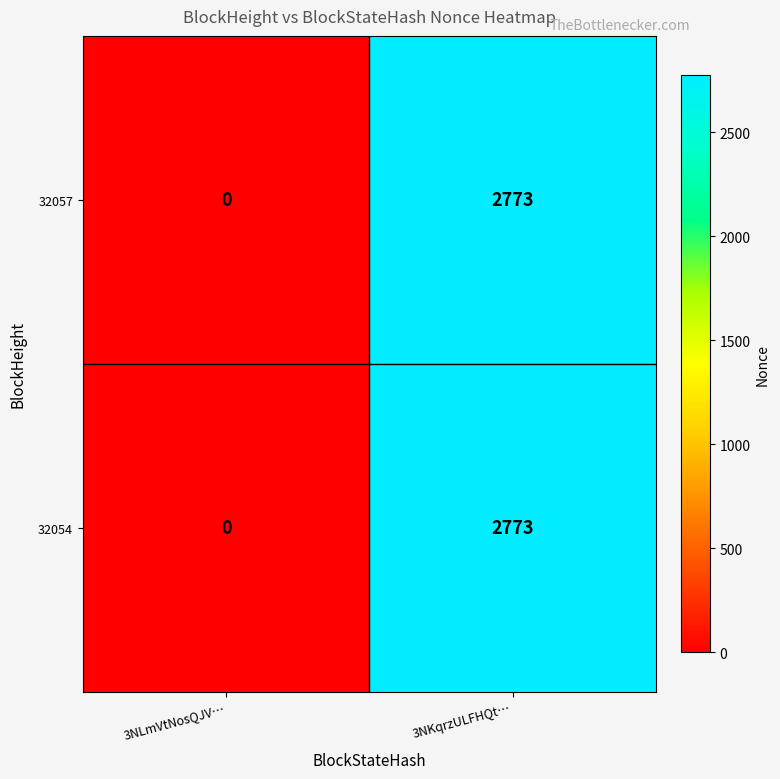

At which category is the sum across all series the highest?

3NKqrzULFHQt…